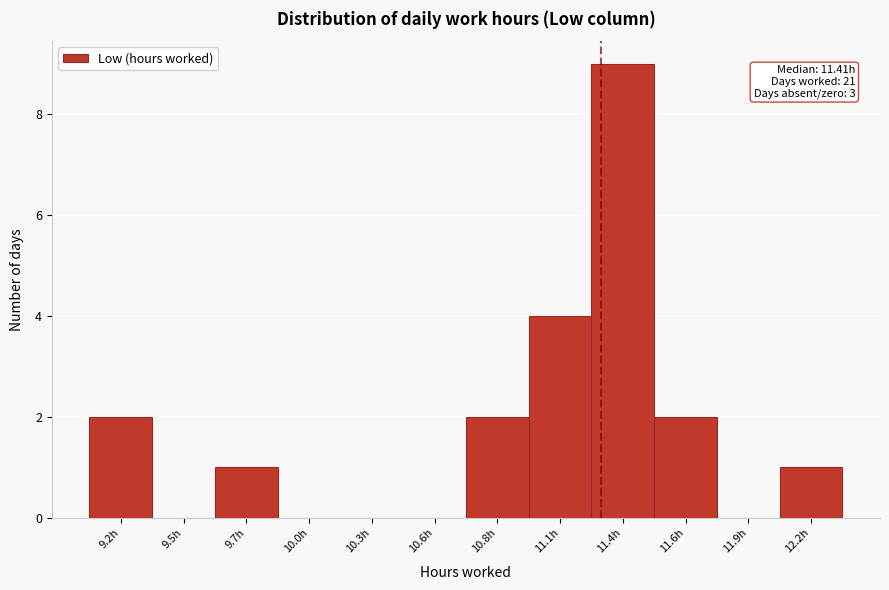

Reading left to right, extract all data points from this chart.

9.2h=2	9.5h=0	9.7h=1	10.0h=0	10.3h=0	10.6h=0	10.8h=2	11.1h=4	11.4h=9	11.6h=2	11.9h=0	12.2h=1